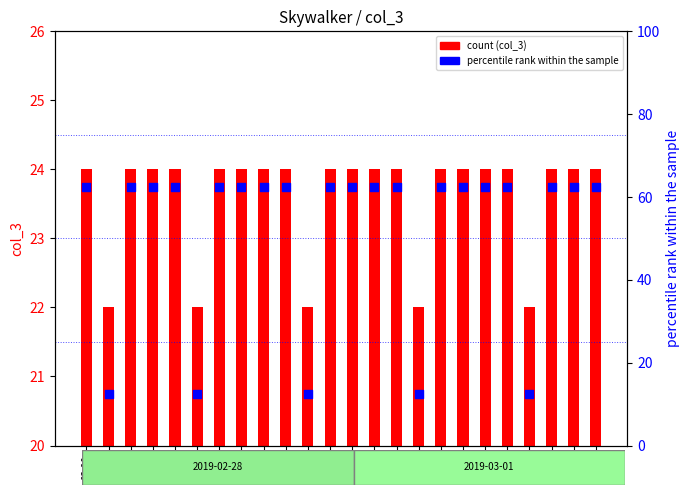

What is the total value across all series at 12:00?

86.5